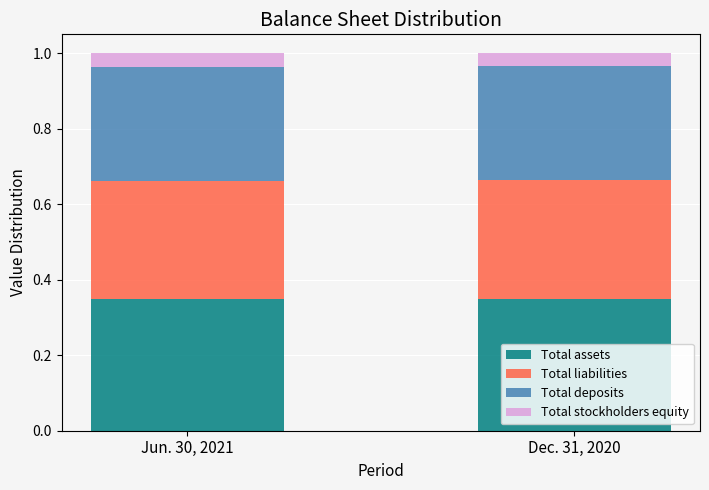

What are all the series names shown in the legend?

Total assets, Total liabilities, Total deposits, Total stockholders equity